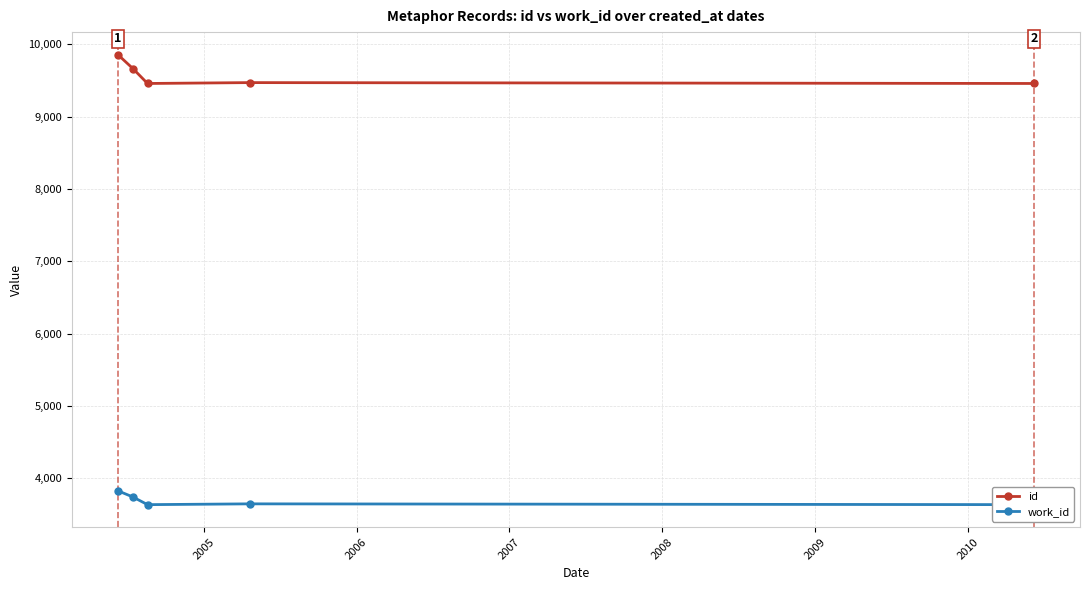

What is the difference between the maximum and minimum values in the id series?

399